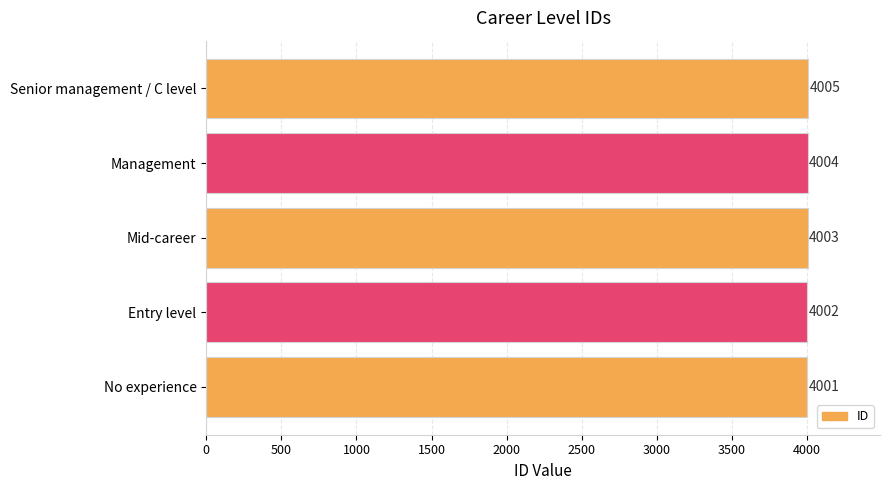

List the labels in order of value, smallest first.

No experience, Entry level, Mid-career, Management, Senior management / C level